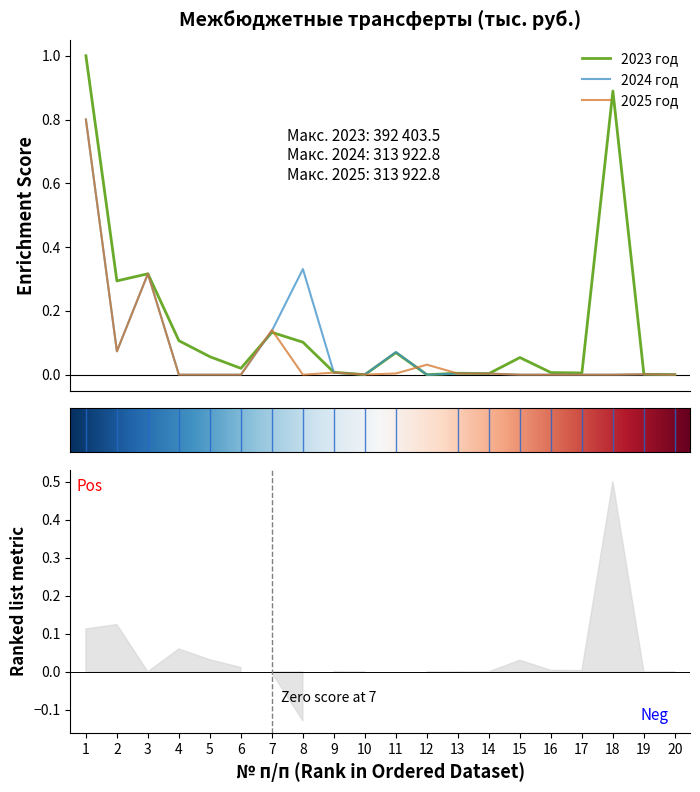

How many lines are shown in the chart?

3